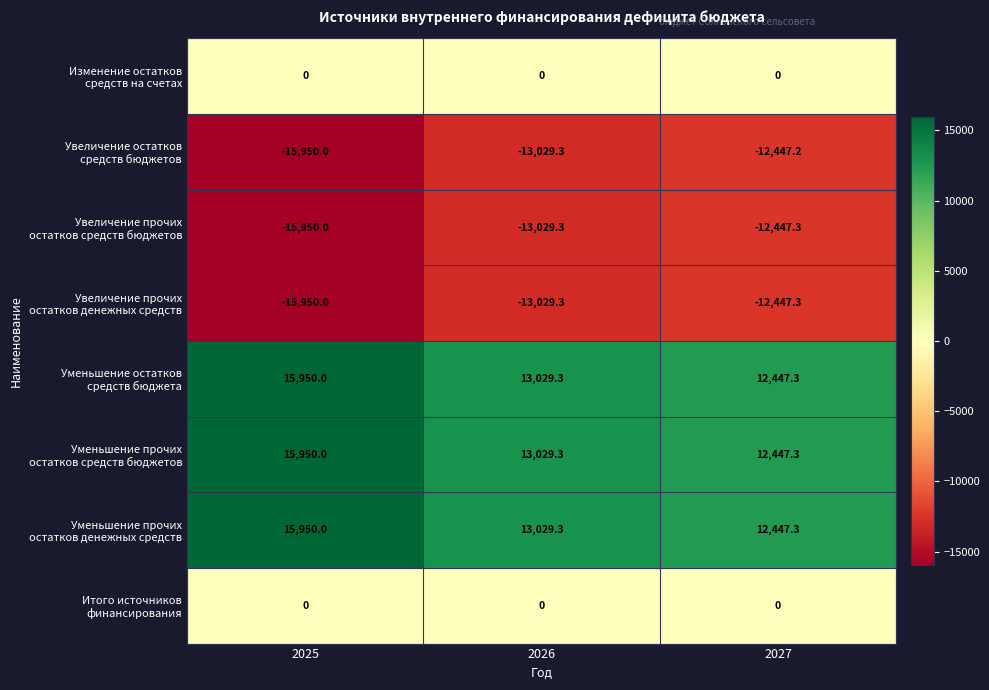

At which category does the chart reach its peak across all series?

2025